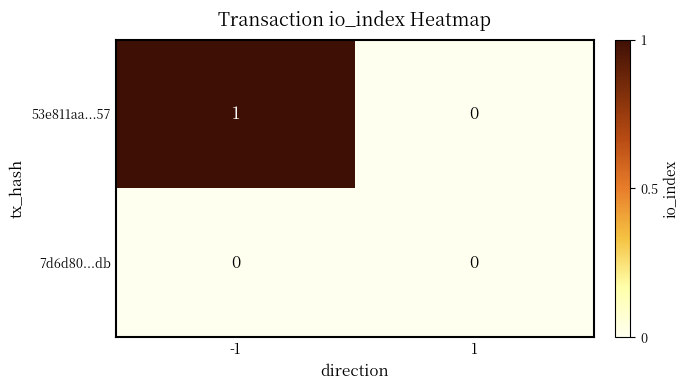

Is it true that 7d6d80...db equals 0 at -1?

True